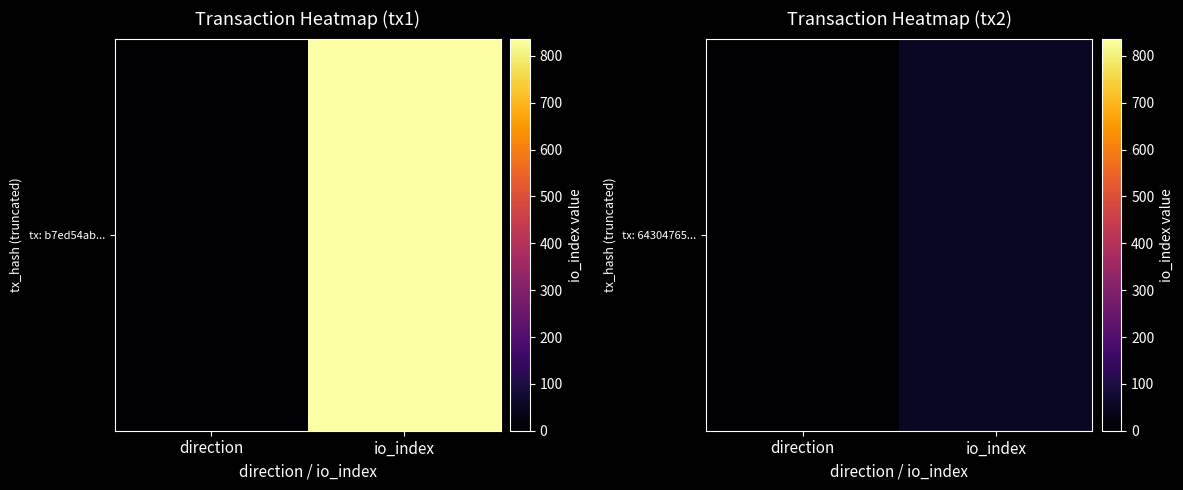

Which label corresponds to the largest value in the chart?

io_index